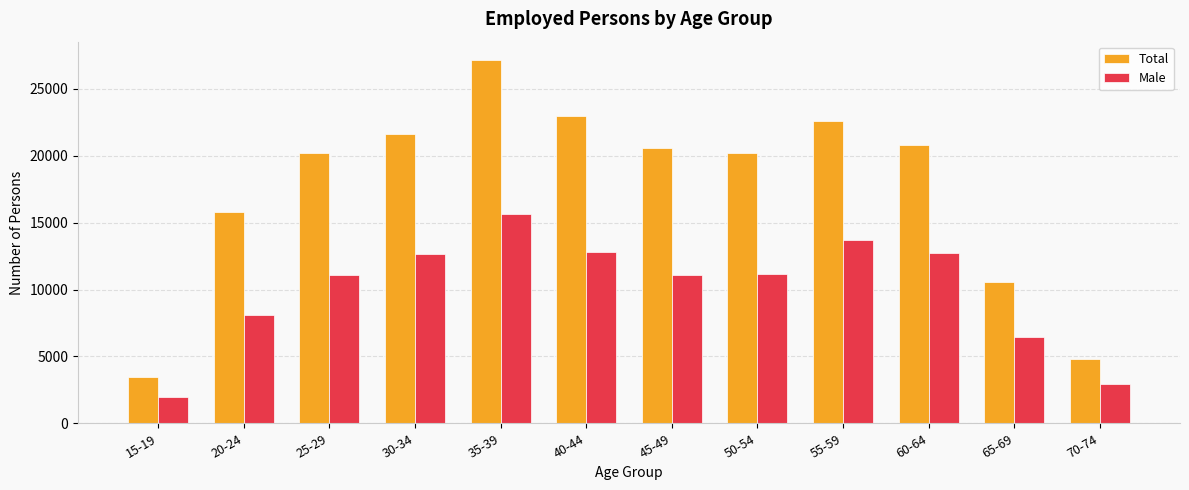

What is the spread (max minus min) of values at 15-19?

1473